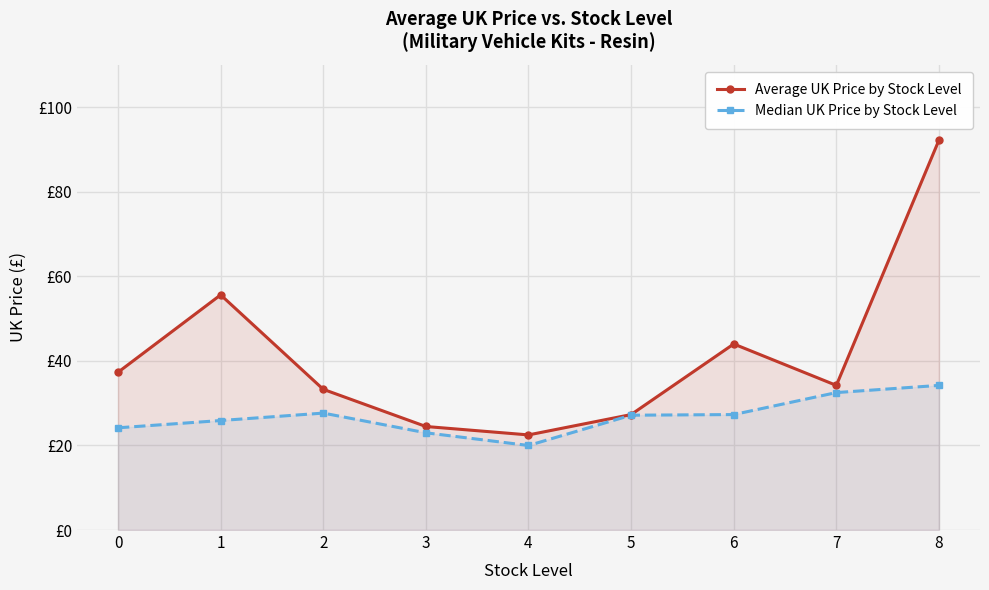

Reading right to left, what are all the values shown in this chart?

Average UK Price by Stock Level: 8=92.2	7=34.2	6=44.0	5=27.3	4=22.5	3=24.5	2=33.3	1=55.6	0=37.3
Median UK Price by Stock Level: 8=34.2	7=32.5	6=27.3	5=27.1	4=20.0	3=23.0	2=27.6	1=25.9	0=24.2